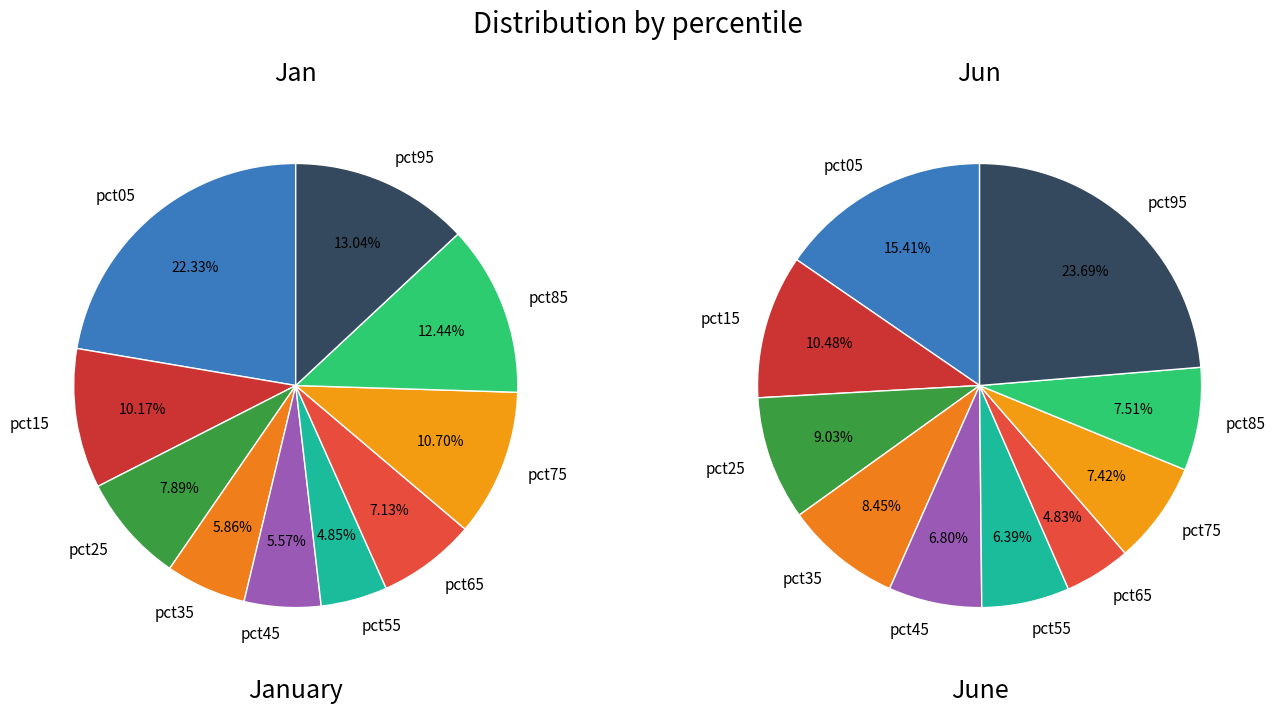

True or false: pct15 accounts for 2% of the total.

False